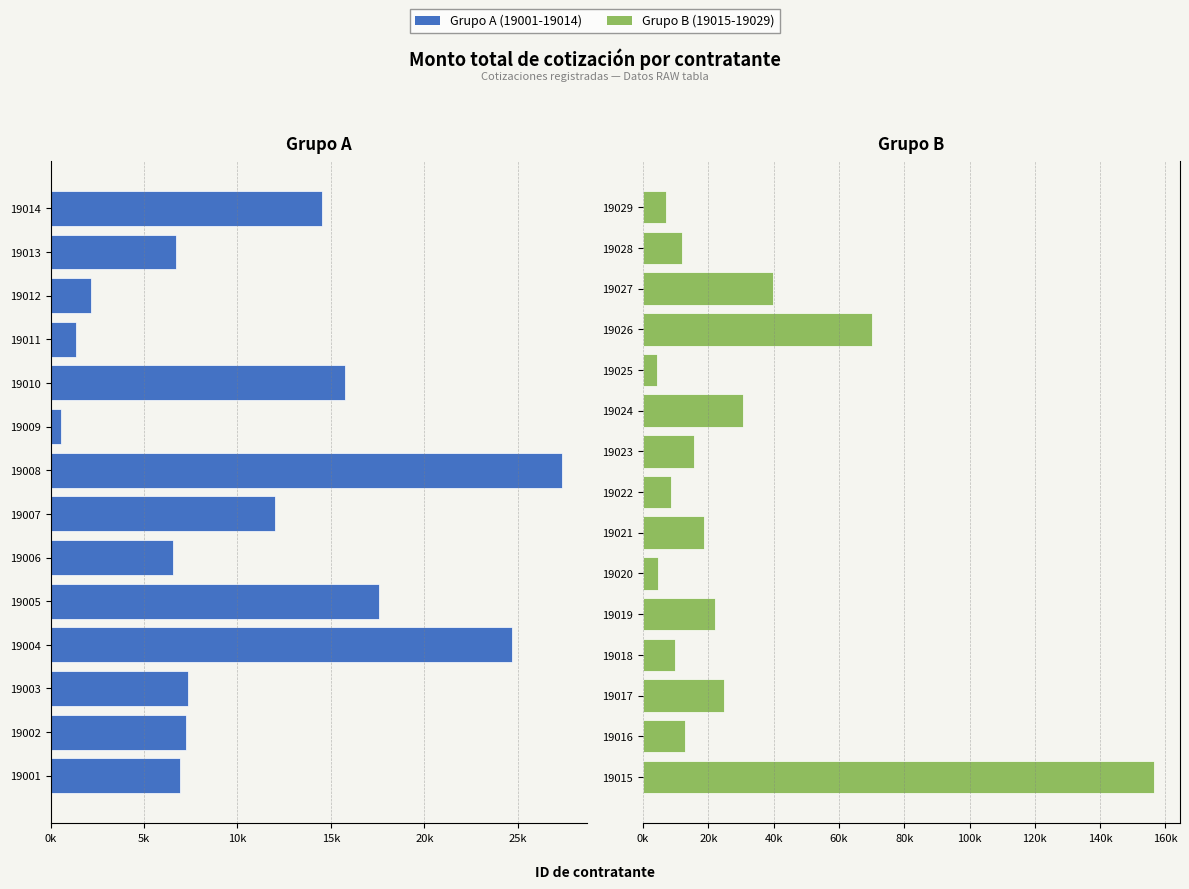

What is the approximate value at 19005?

17586.0